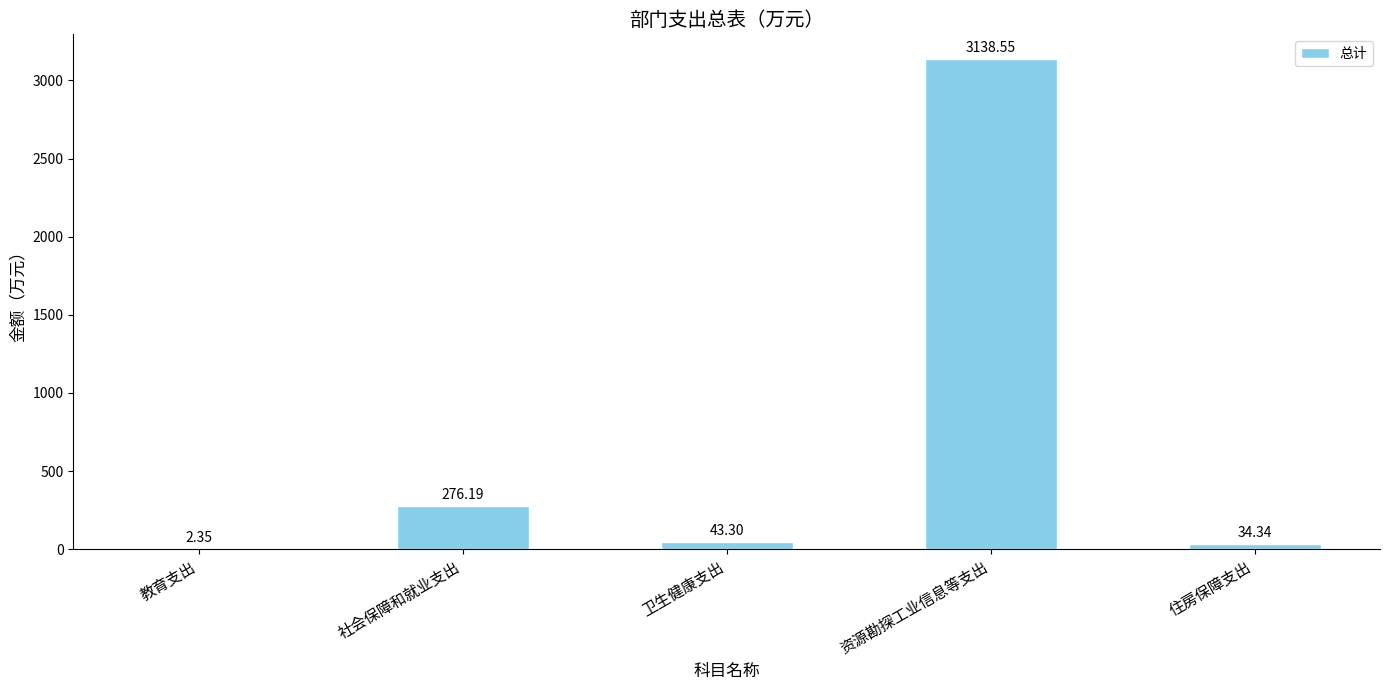

The chart shows a value of 403.3 at 社会保障和就业支出. True or false?

False